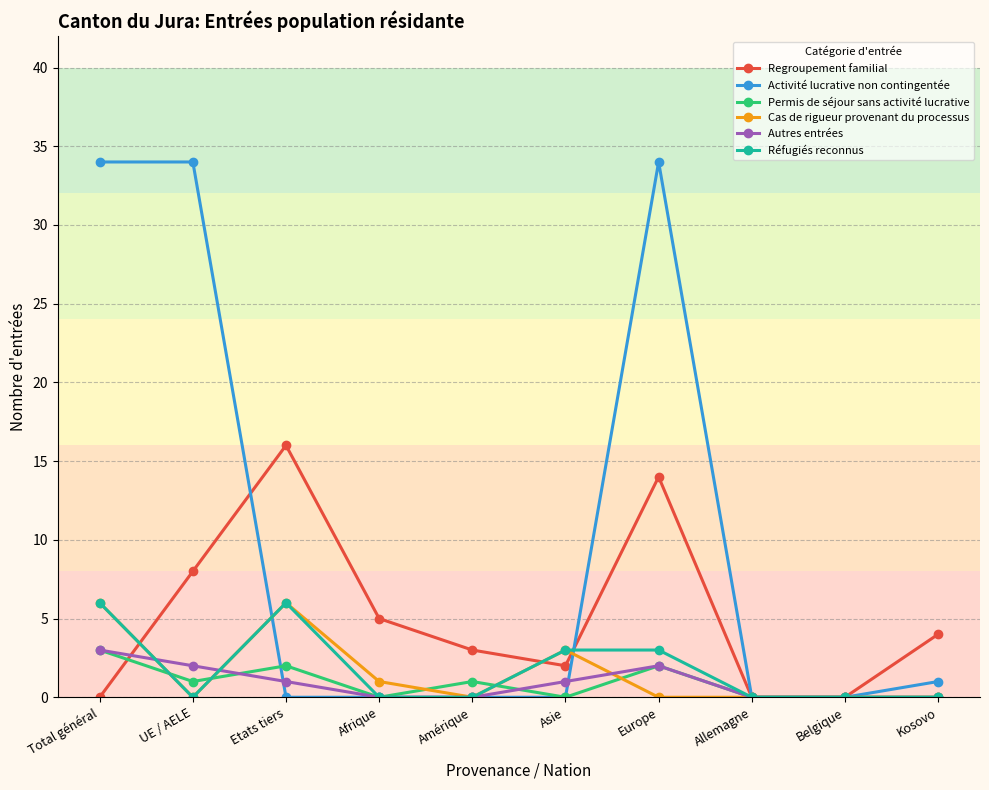

The Regroupement familial series shows 1 at Amérique. True or false?

False